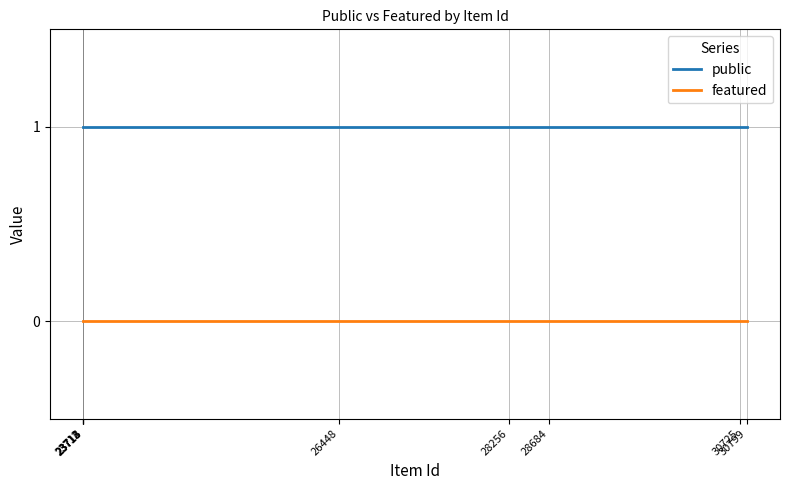

Count the number of categories in the chart.

9